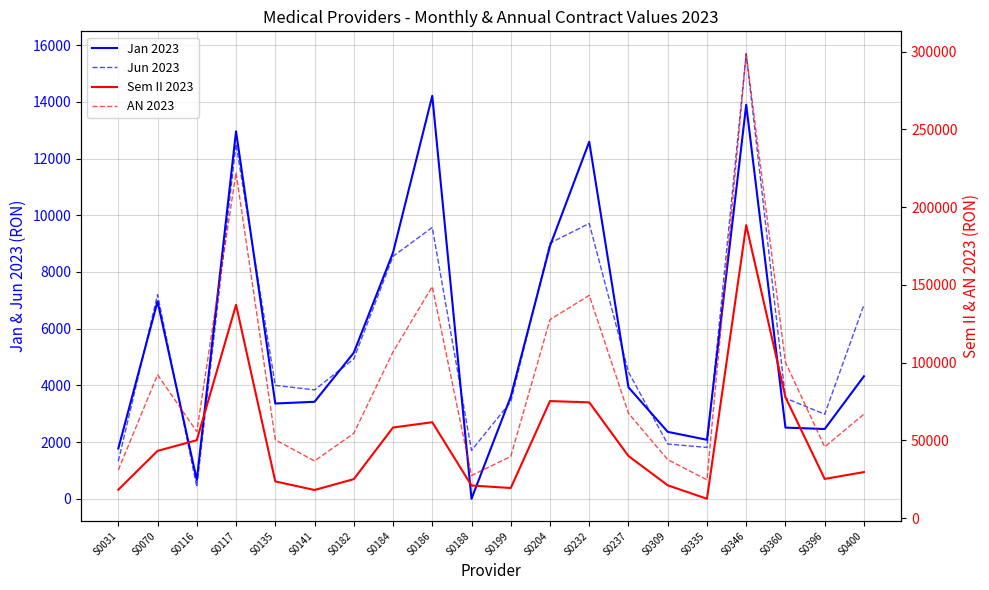

List the labels in order of Sem II 2023 value, largest first.

S0346, S0117, S0360, S0204, S0232, S0186, S0184, S0116, S0070, S0237, S0400, S0396, S0182, S0135, S0309, S0188, S0199, S0031, S0141, S0335